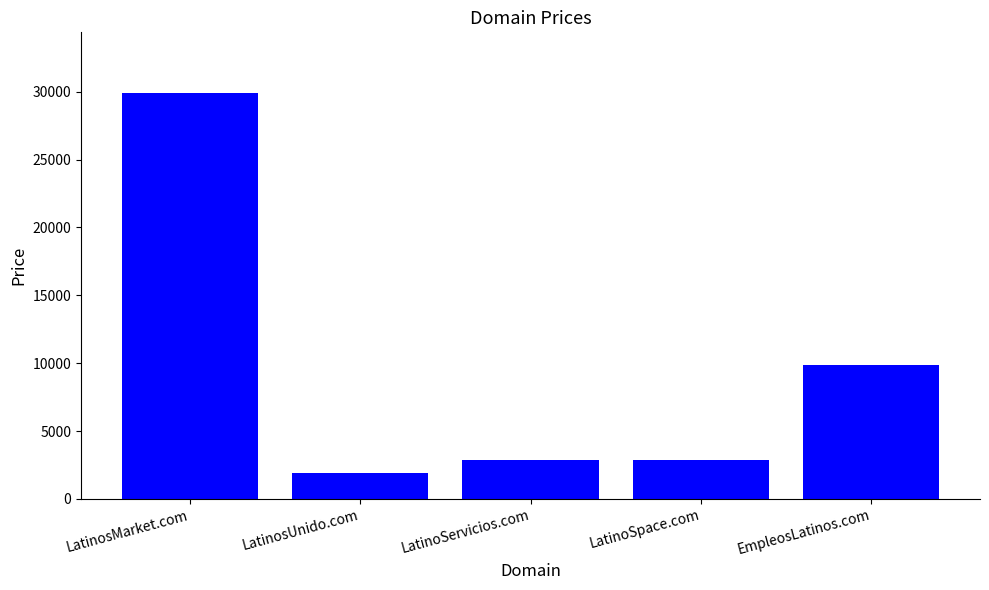

Reading left to right, transcribe all the data shown in this chart.

LatinosMarket.com=29888	LatinosUnido.com=1888	LatinoServicios.com=2888	LatinoSpace.com=2888	EmpleosLatinos.com=9888